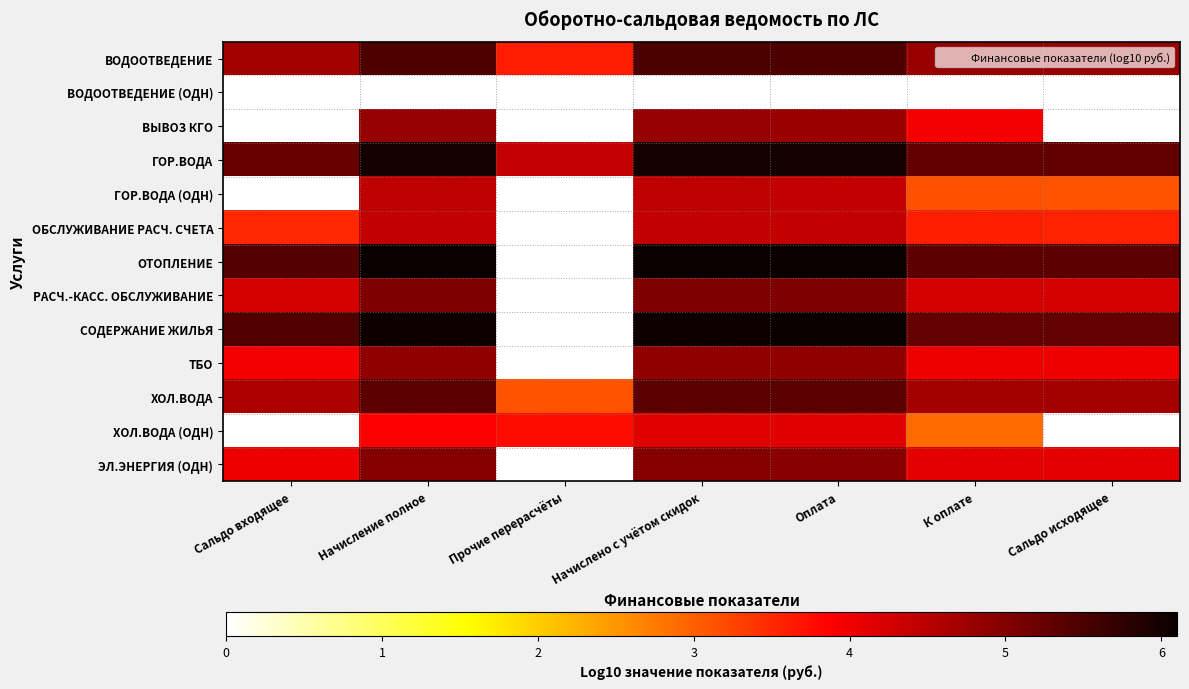

Rank the series at Оплата from lowest to highest value.

ВОДООТВЕДЕНИЕ (ОДН), ХОЛ.ВОДА (ОДН), ОБСЛУЖИВАНИЕ РАСЧ. СЧЕТА, ГОР.ВОДА (ОДН), ВЫВОЗ КГО, ТБО, ЭЛ.ЭНЕРГИЯ (ОДН), РАСЧ.-КАСС. ОБСЛУЖИВАНИЕ, ХОЛ.ВОДА, ВОДООТВЕДЕНИЕ, ГОР.ВОДА, СОДЕРЖАНИЕ ЖИЛЬЯ, ОТОПЛЕНИЕ